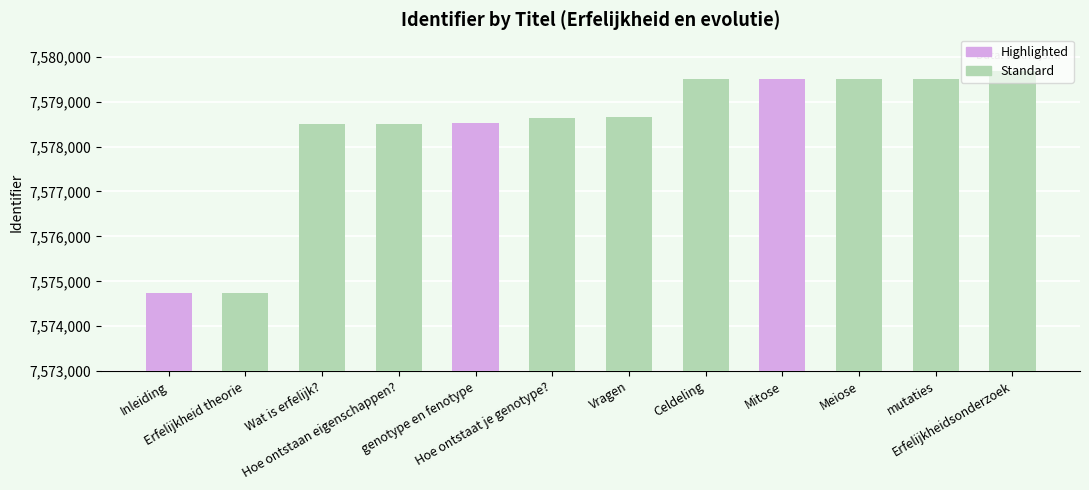

What is the value of the 7th bar from the left?

7578649